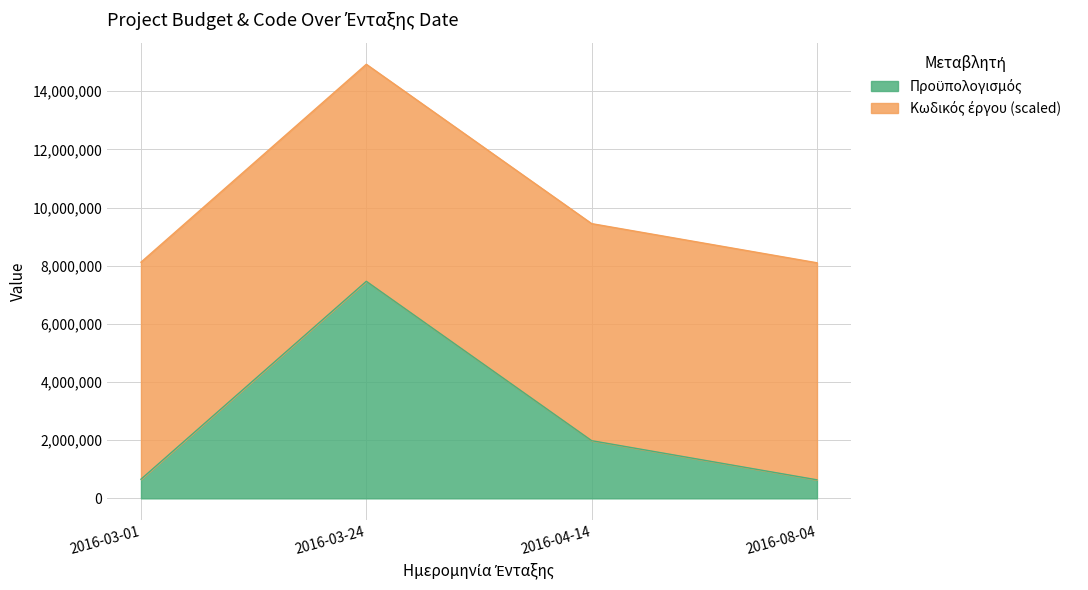

Is it true that the value at 2016-08-04 is 363077.8?

False